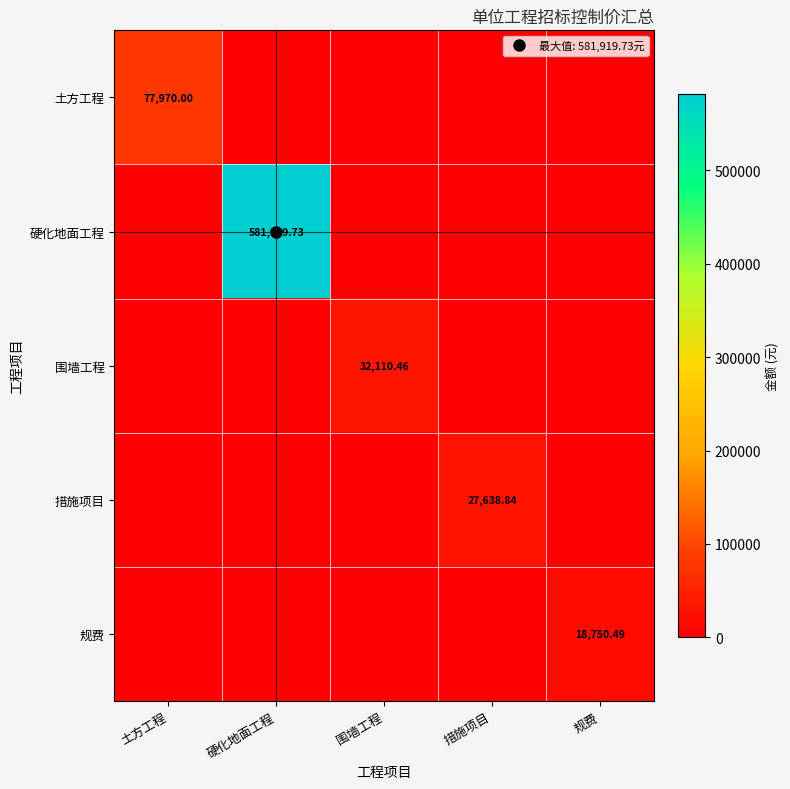

Which category has the highest value in the 规费 series?

规费